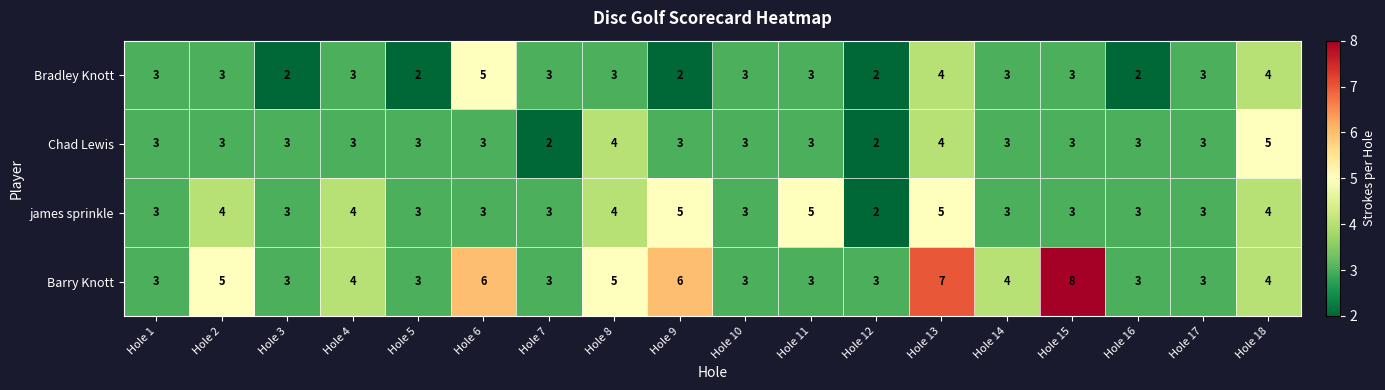

What is the sum of the Barry Knott values at Hole 8 and Hole 9?

11